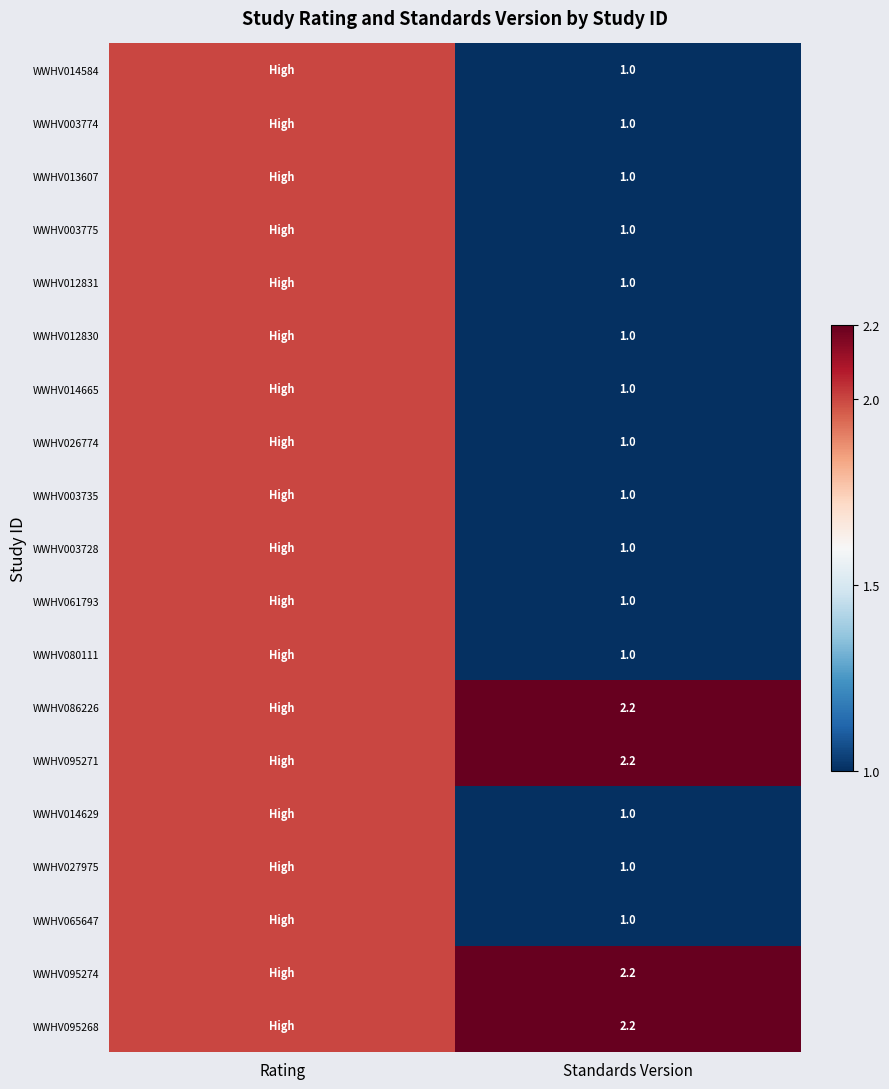

What is the total value across all series at Standards Version?

23.8